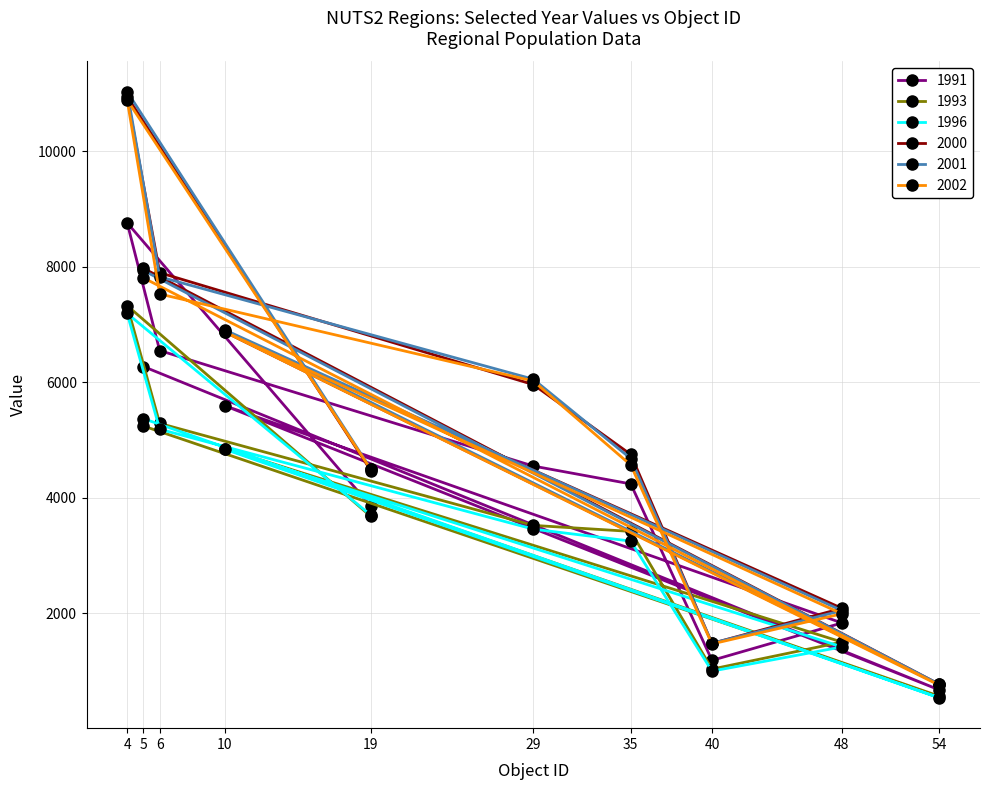

Which label corresponds to the largest value in the chart?

4